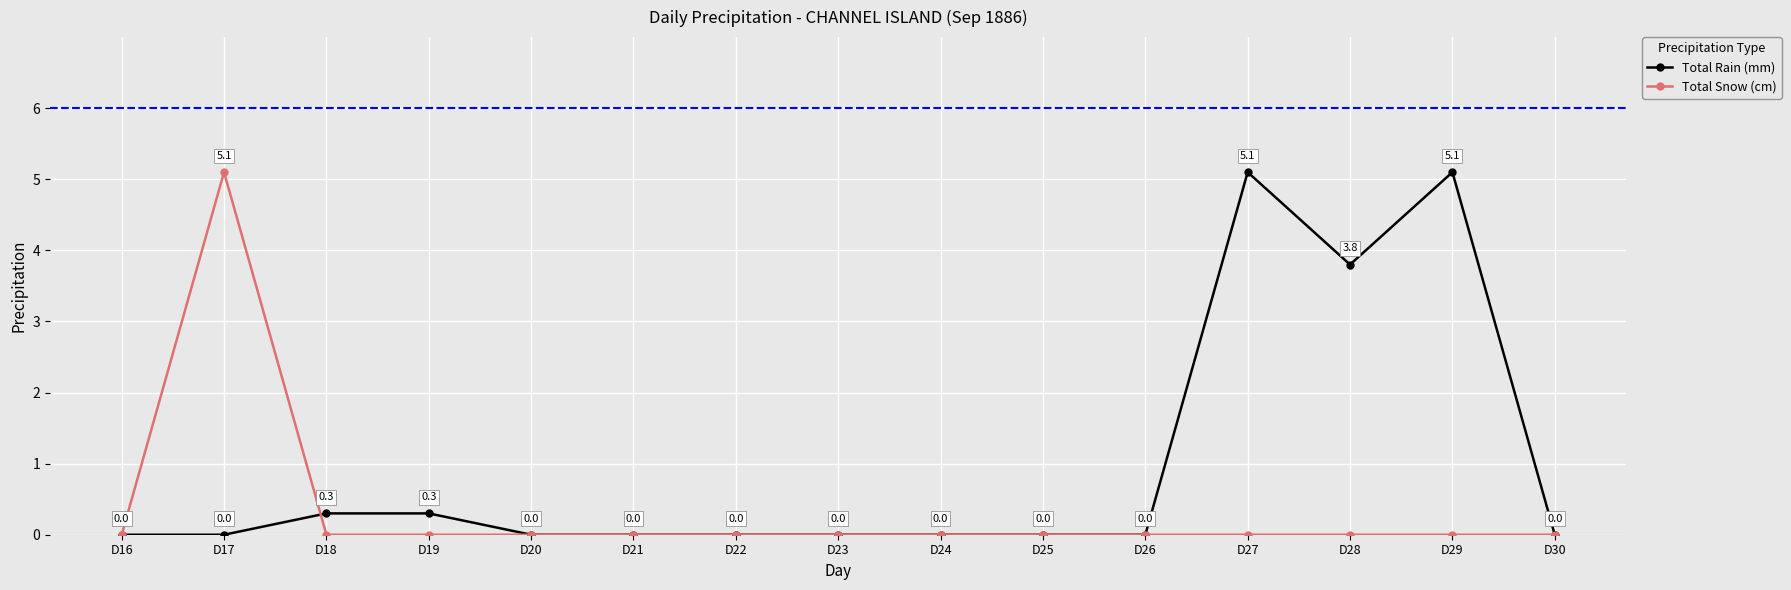

How many positive values does the Total Snow (cm) series have?

1